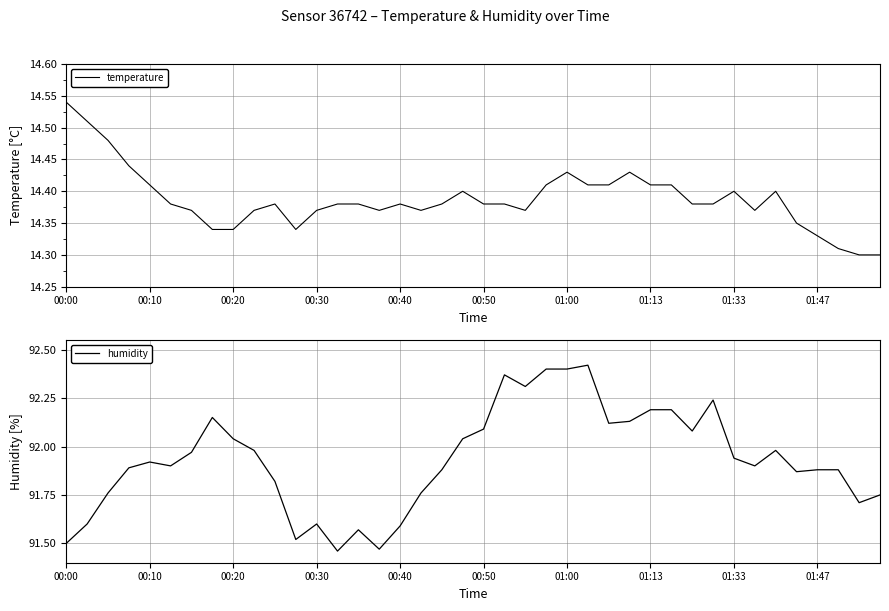

Between 18 and 15, which is larger?

18